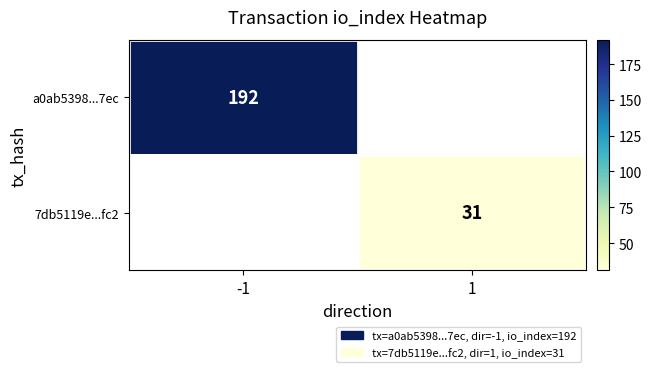

What is the maximum value shown in the chart?

192.0